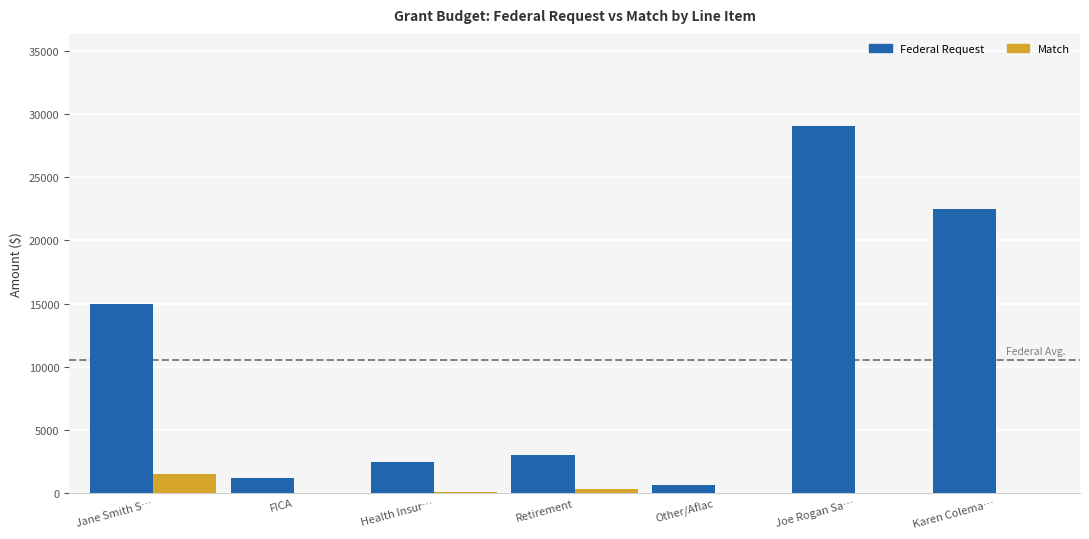

Is the value of Federal Request at Karen Colema… greater than the value of Match at Health Insur…?

Yes